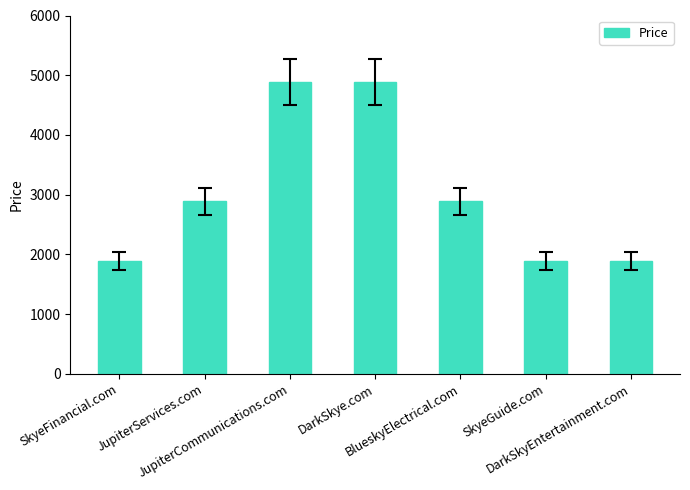

Approximately how many times larger is the value at JupiterServices.com compared to SkyeGuide.com?

1.5